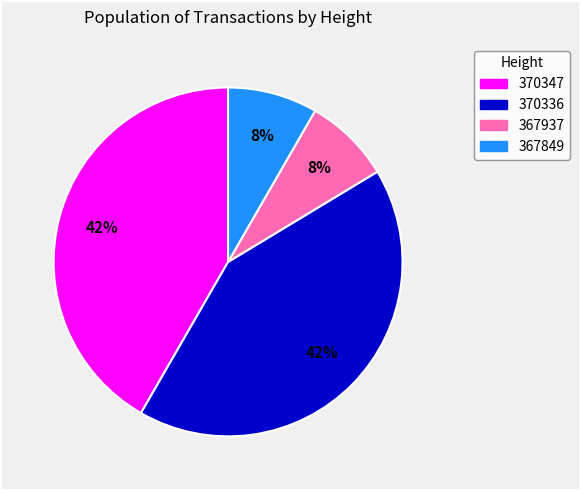

Does 370347 represent more than half of the total?

No